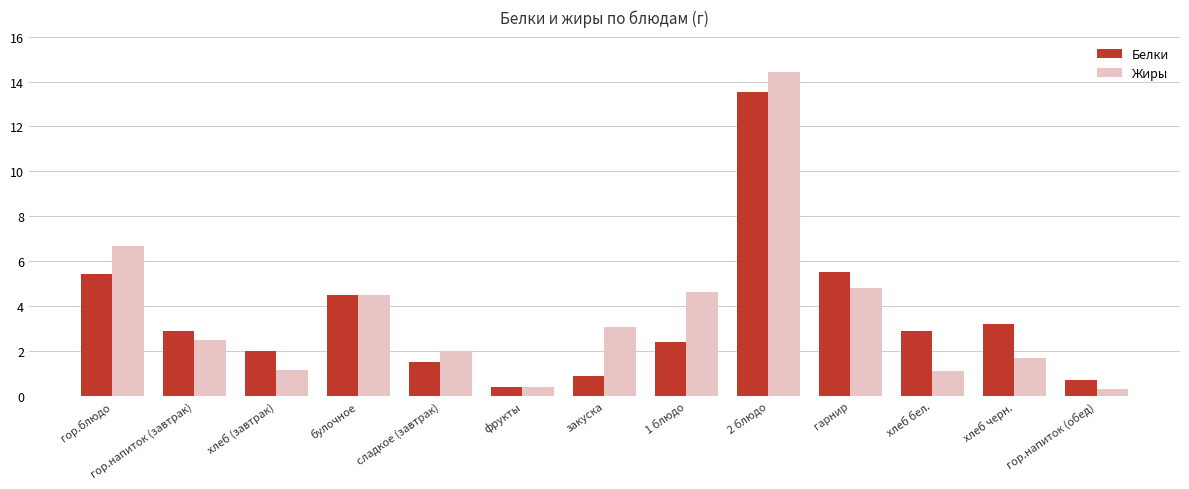

What is the average value of the Белки series?

3.5